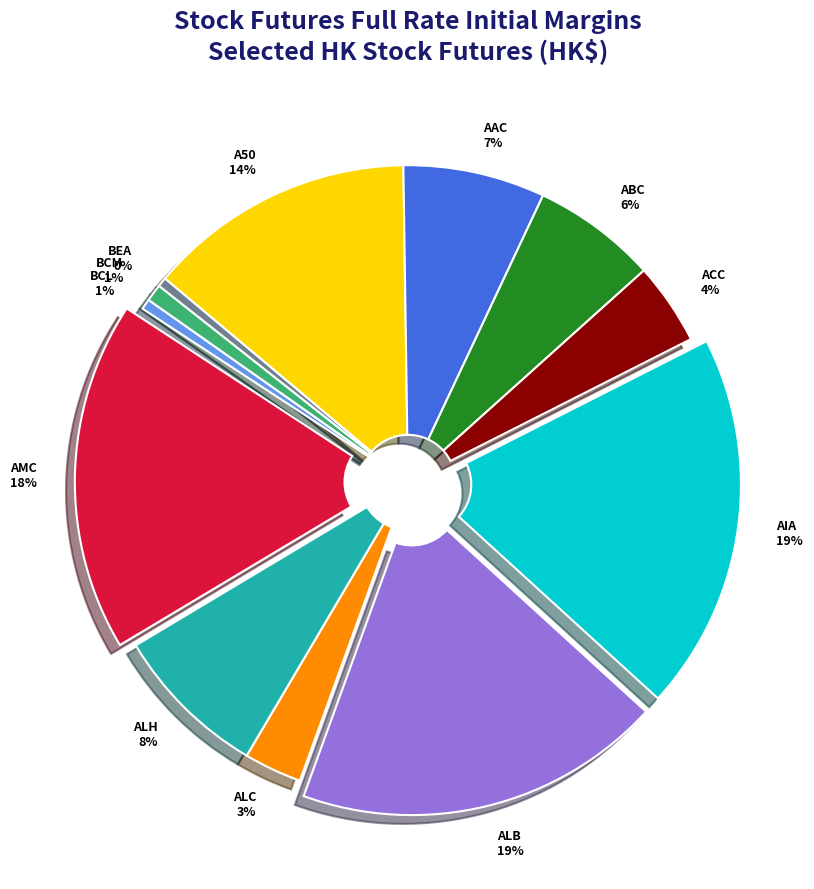

Combined, do AIA and ALC account for over 50%?

No